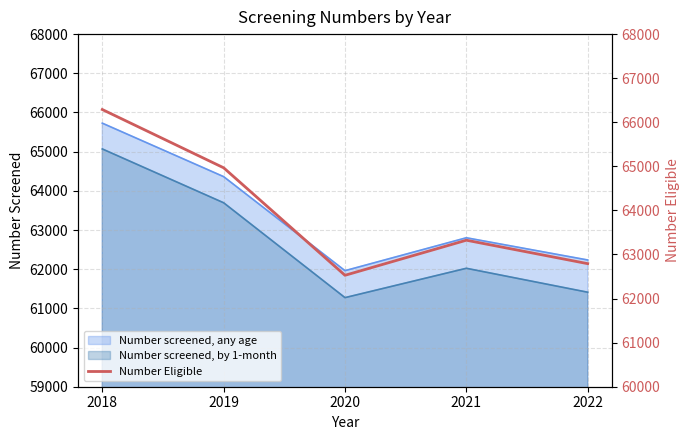

What is the value of the 1st point from the left?

66289